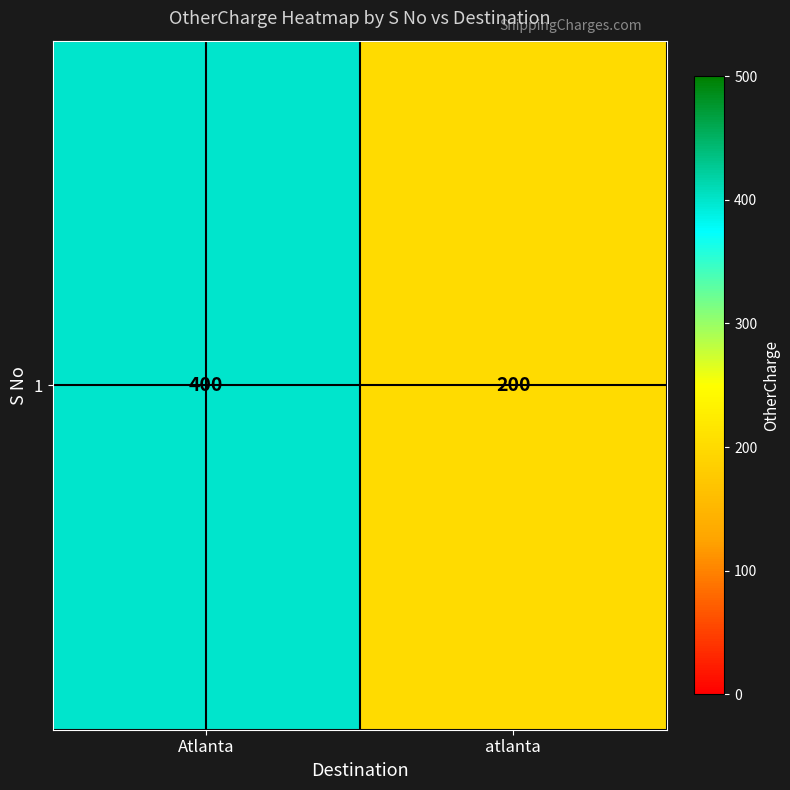

Rank the categories by value from lowest to highest.

atlanta, Atlanta